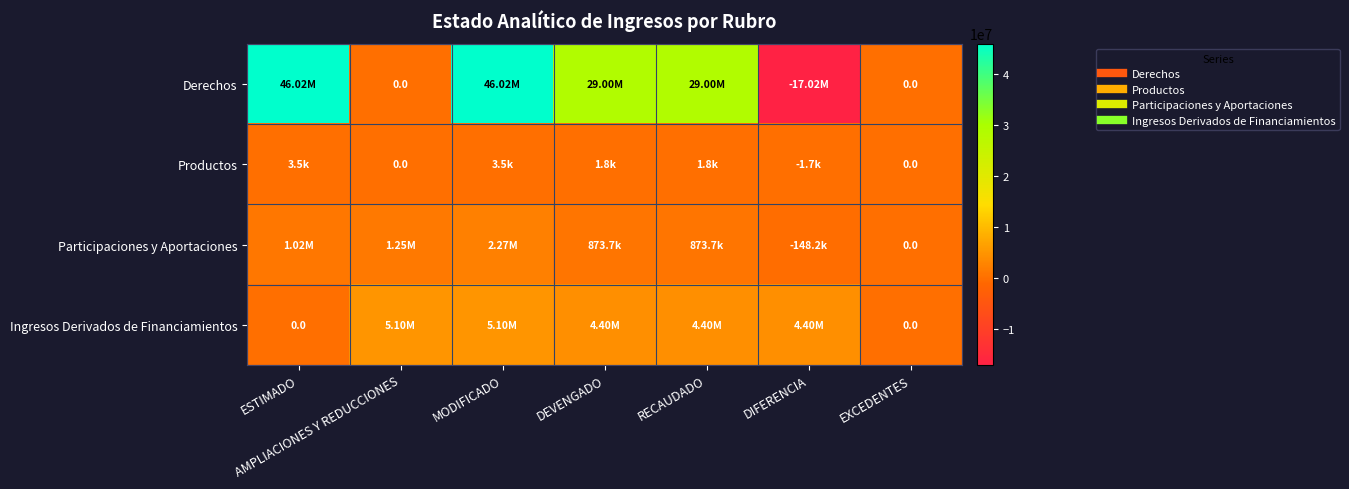

Is it true that Productos equals 0.0 at AMPLIACIONES Y REDUCCIONES?

True